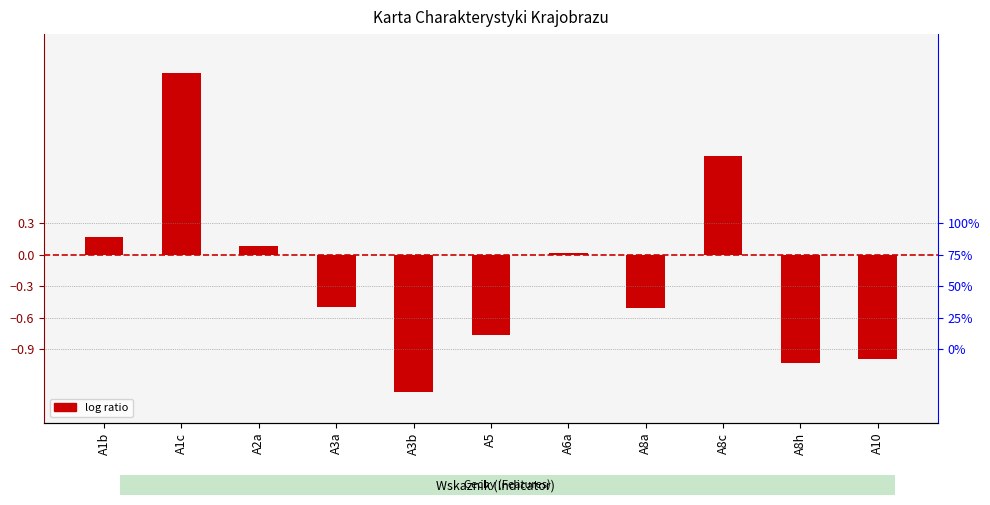

What value does the data have at A3a?

-0.5